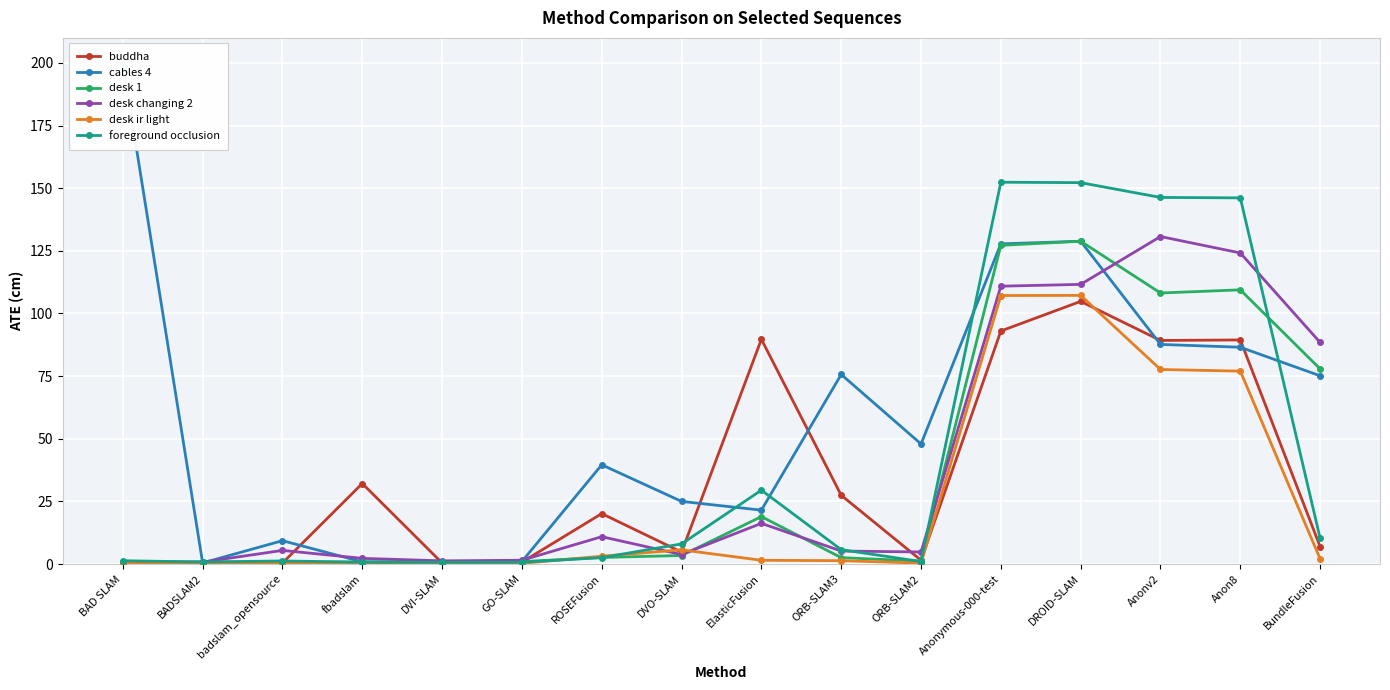

Read the desk ir light value at BAD SLAM.

0.2